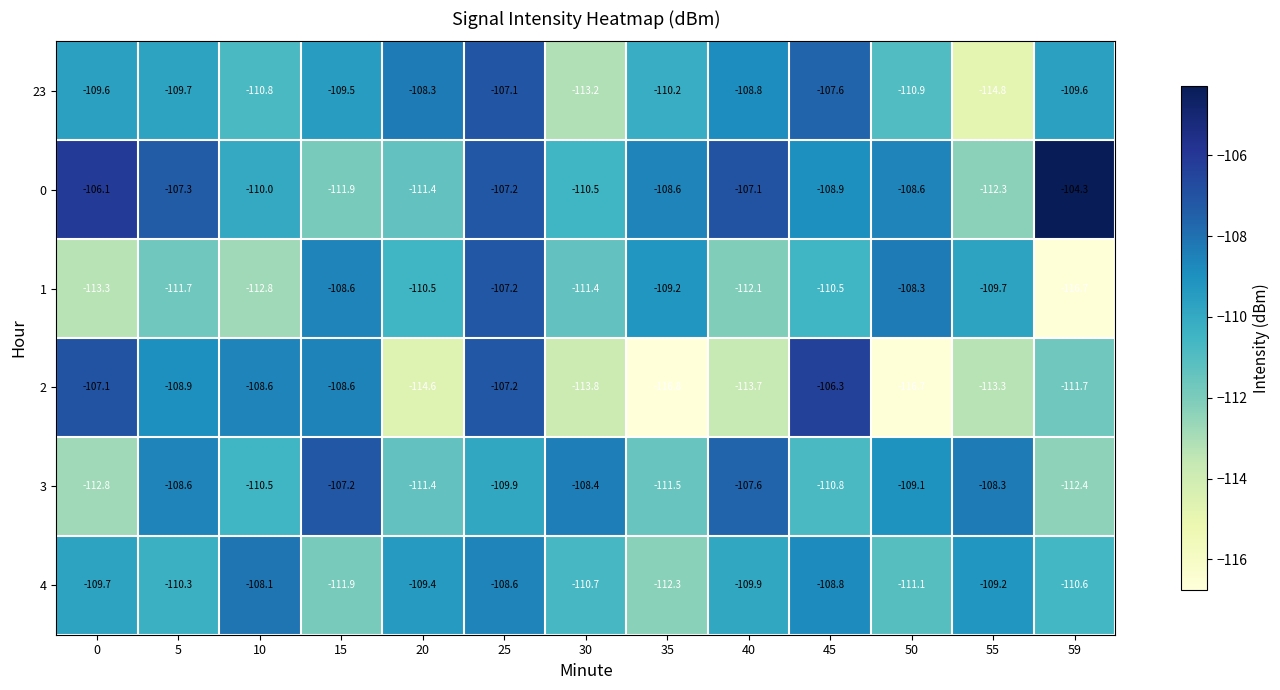

What is the smallest value displayed?

-116.8